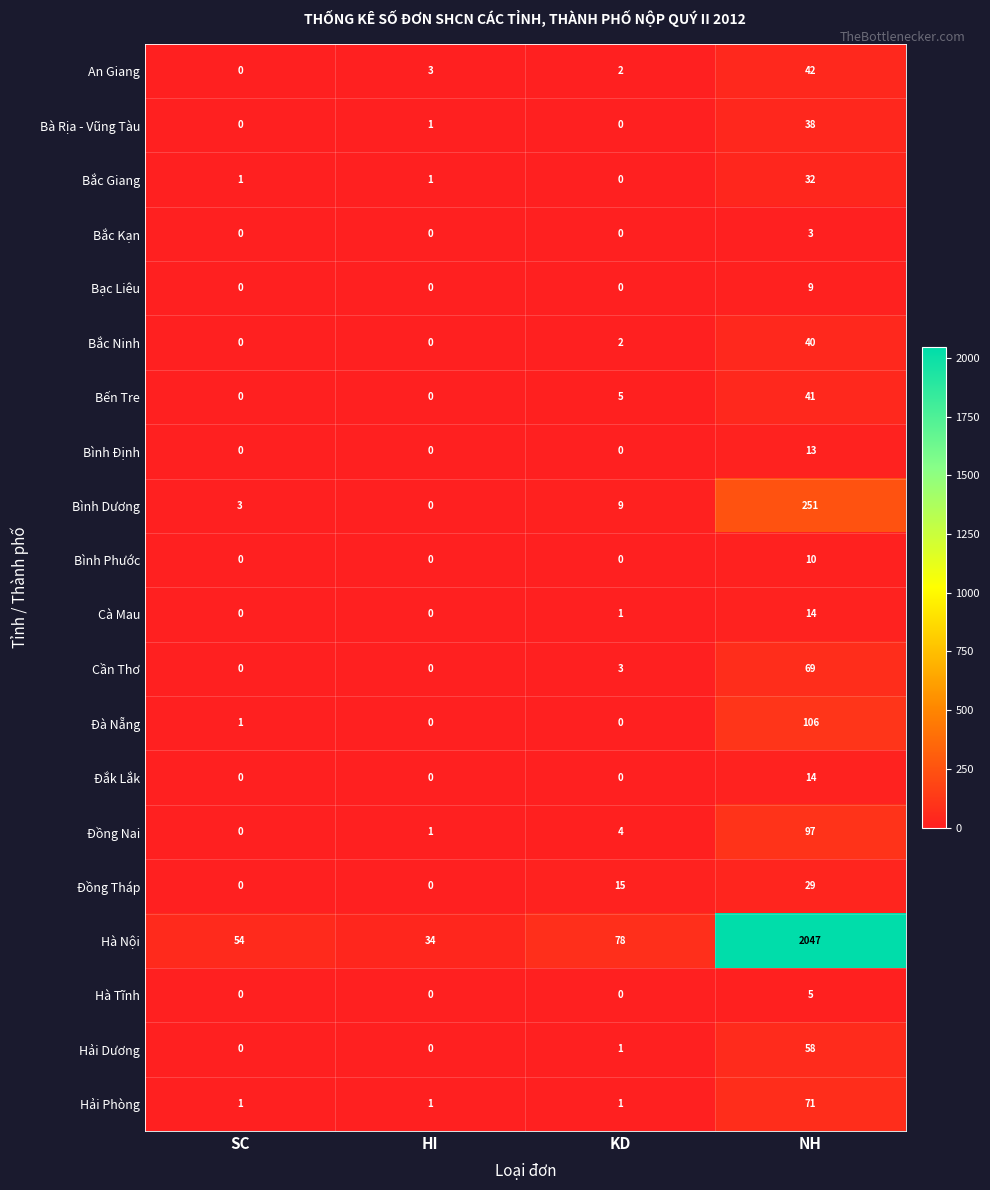

Which series has the largest total across all categories?

Hà Nội